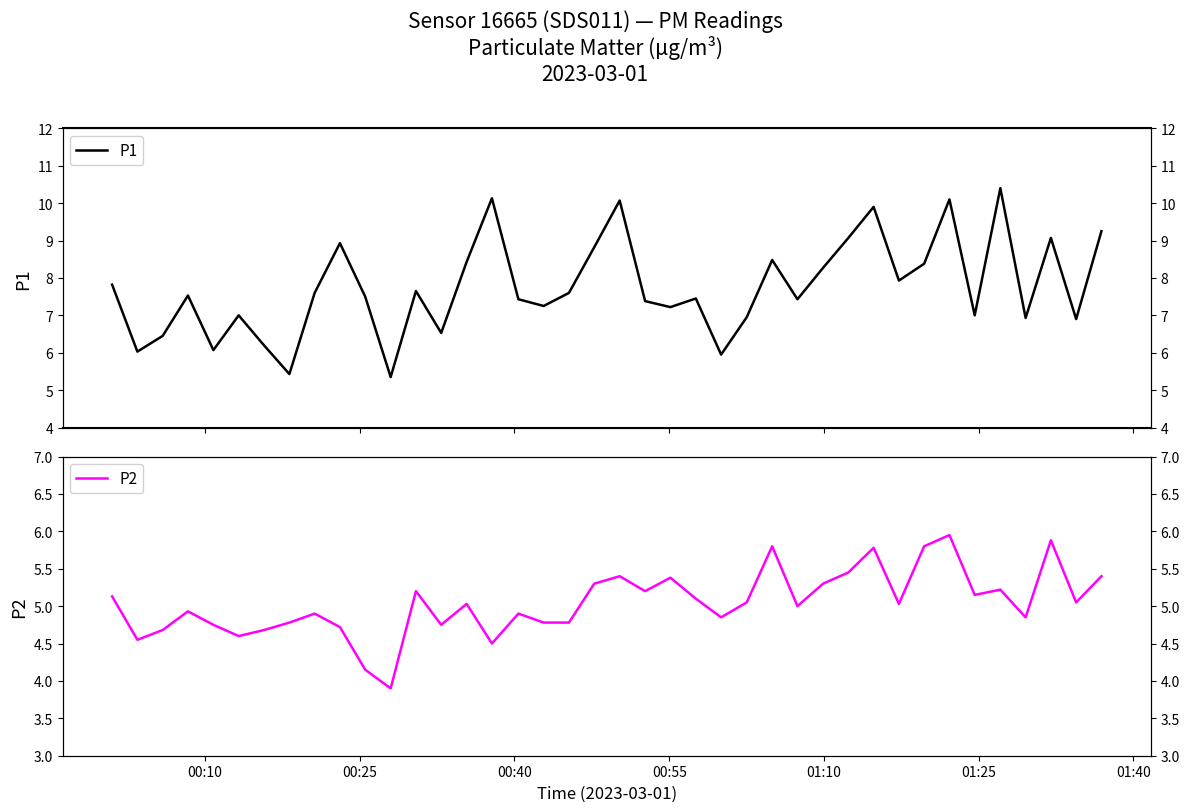

How many distinct data groups are displayed?

2